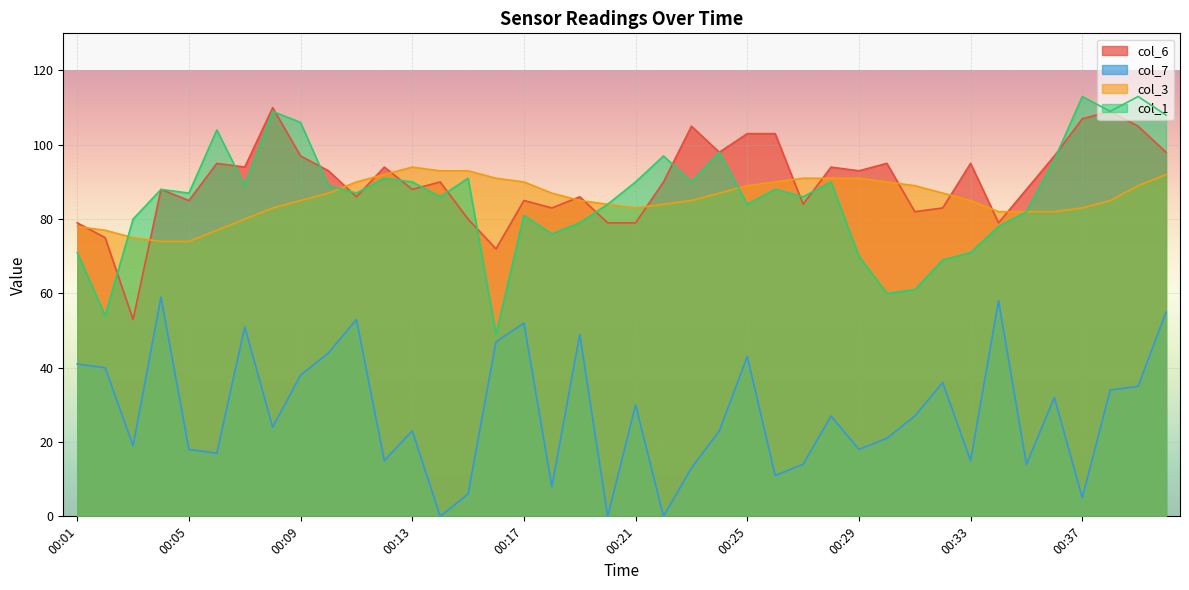

List the series in order of their peak value, highest first.

col_1, col_6, col_3, col_7